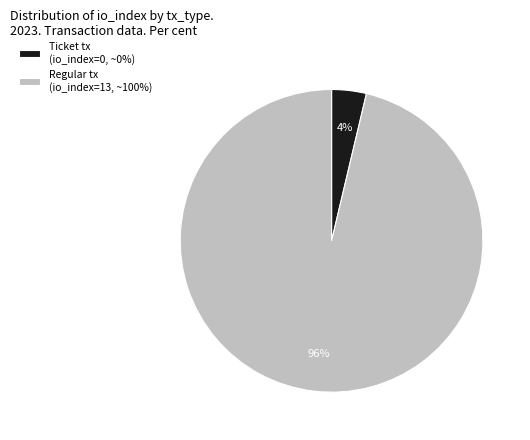

Is there a majority slice in this chart?

Yes